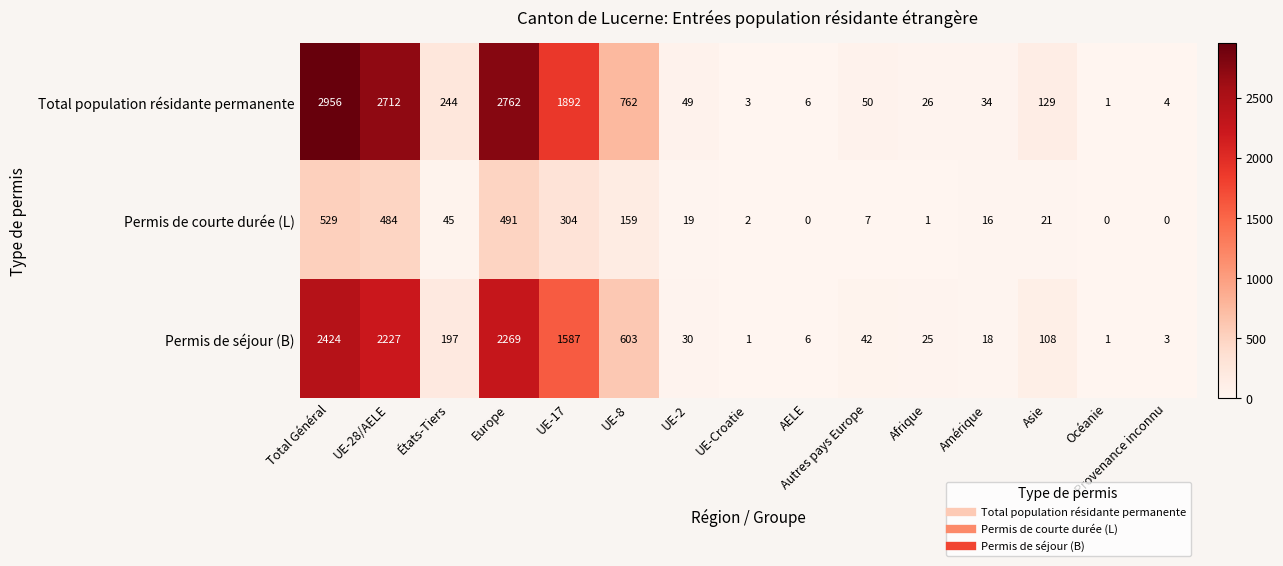

The value of Permis de séjour (B) at Autres pays Europe is 42. True or false?

True